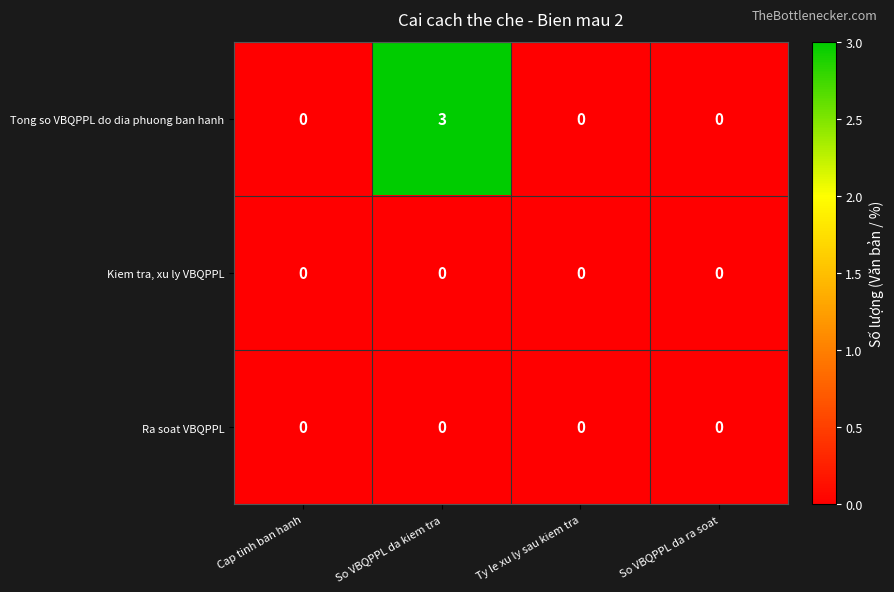

Count the Tong so VBQPPL do dia phuong ban hanh values in the range 0 to 3.

4